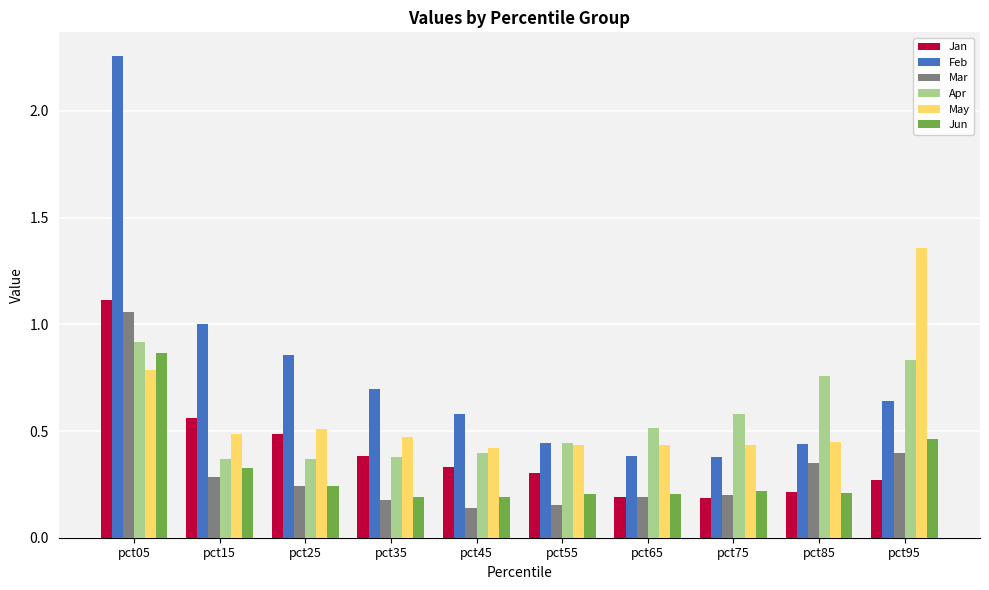

Is it true that Apr equals 0.9 at pct75?

False